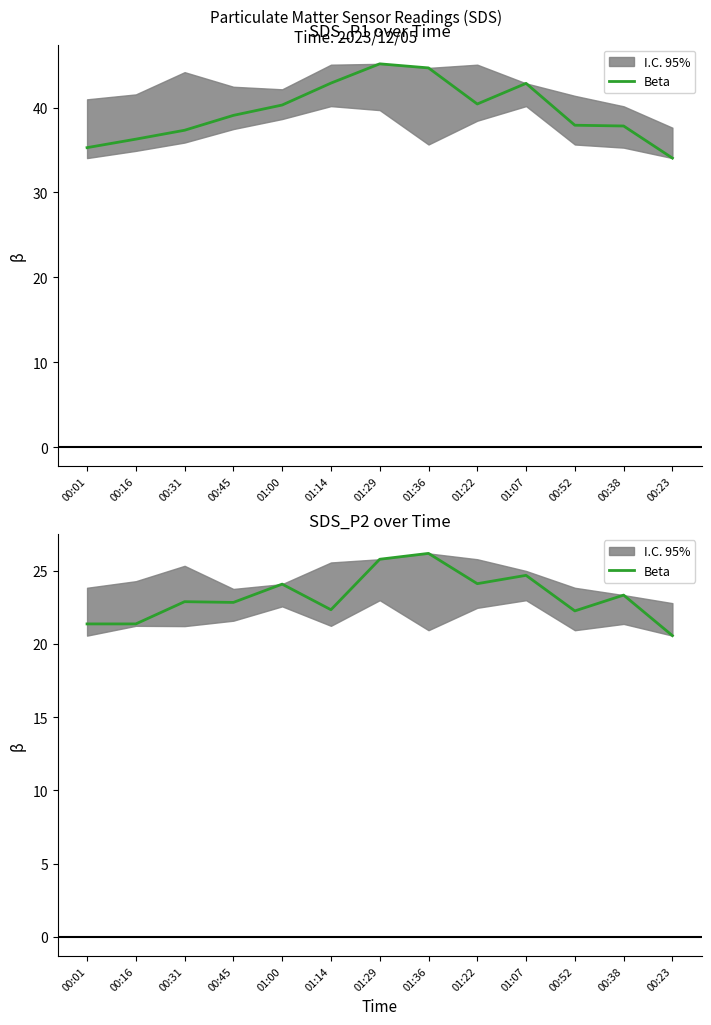

What is the smallest value displayed?

20.6